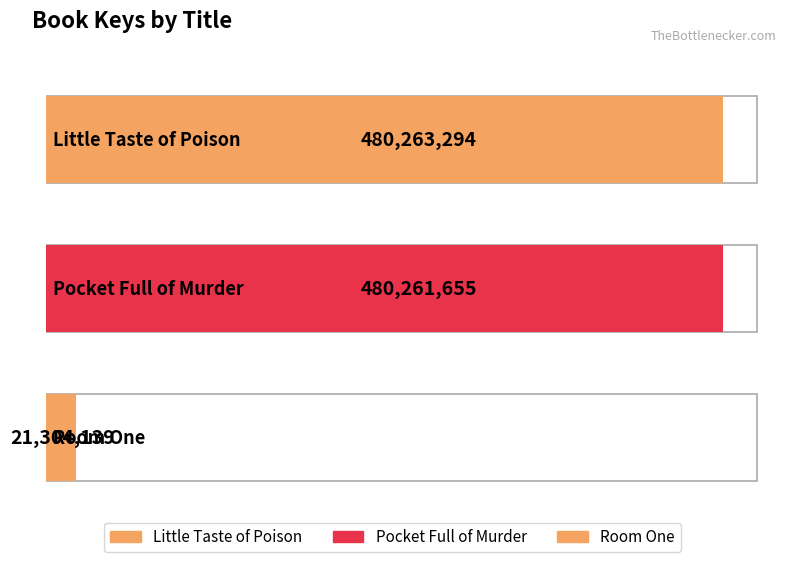

What is the ratio of the value at Little Taste of Poison to the value at Room One?

22.5